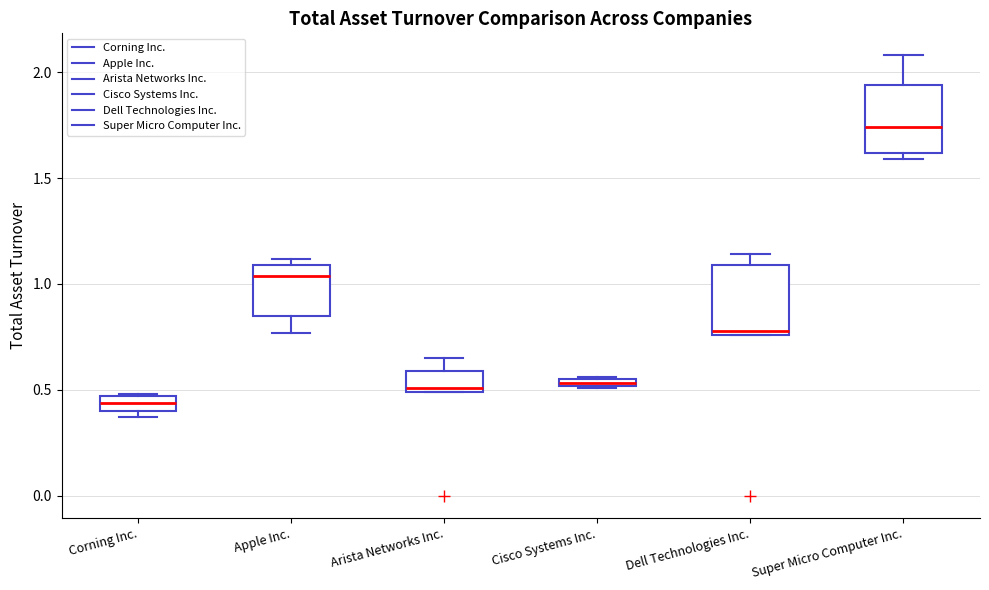

Which box has the highest median line?

Super Micro Computer Inc.